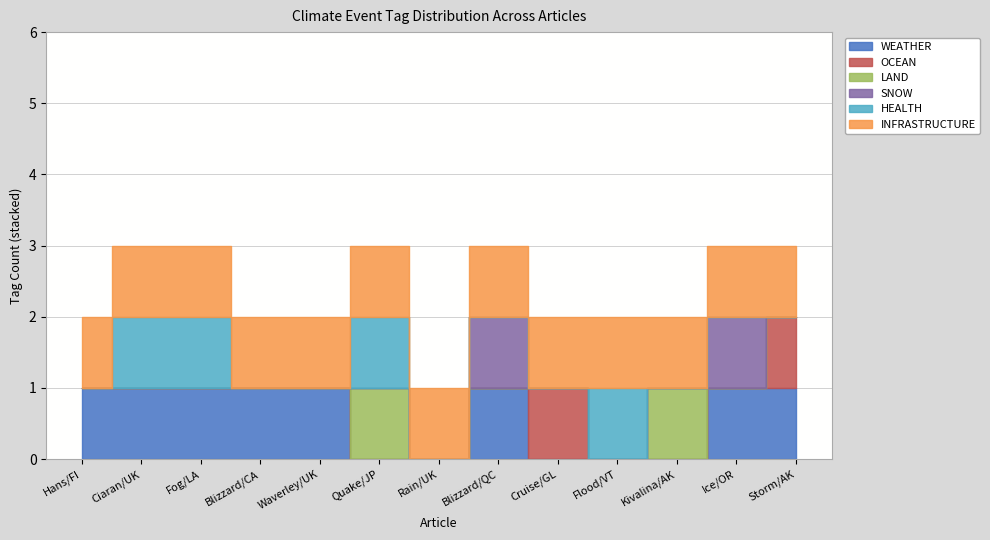

At how many categories does at least one series exceed 0?

13